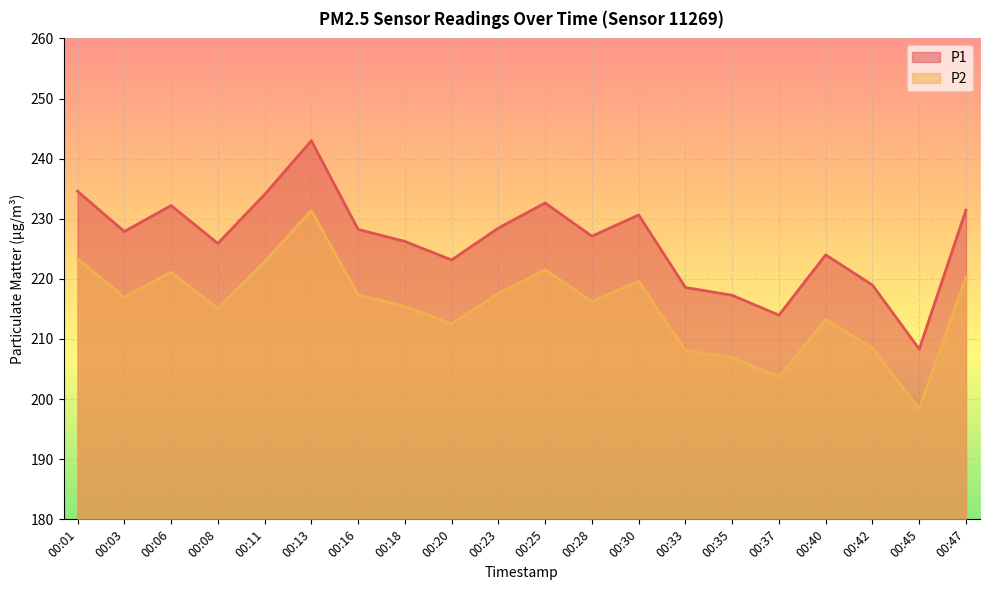

Between 00:33 and 00:37, which is larger?

00:33